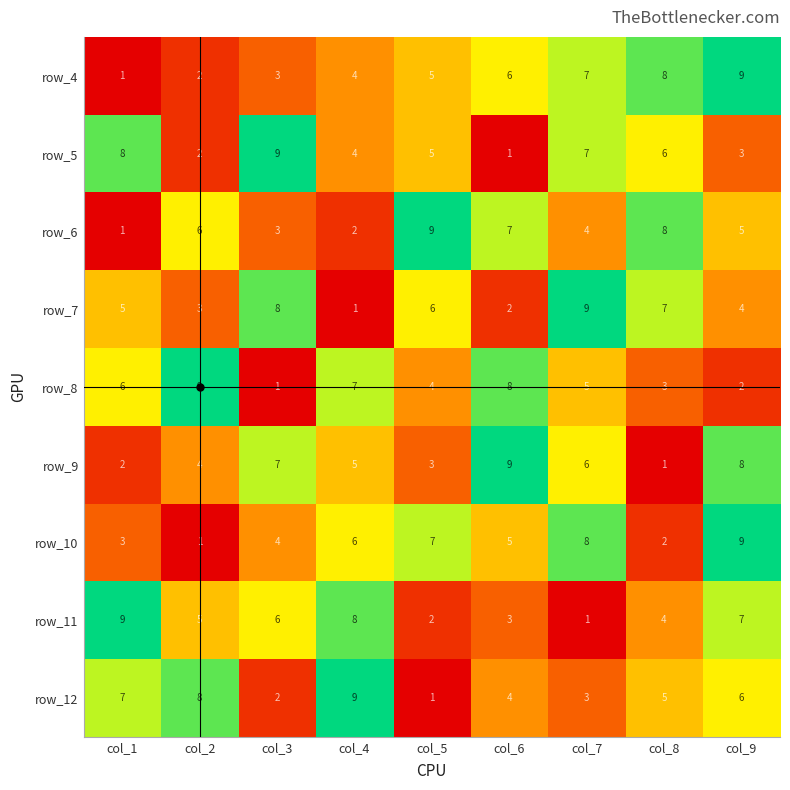

What is the difference between the highest and lowest values at col_6?

8